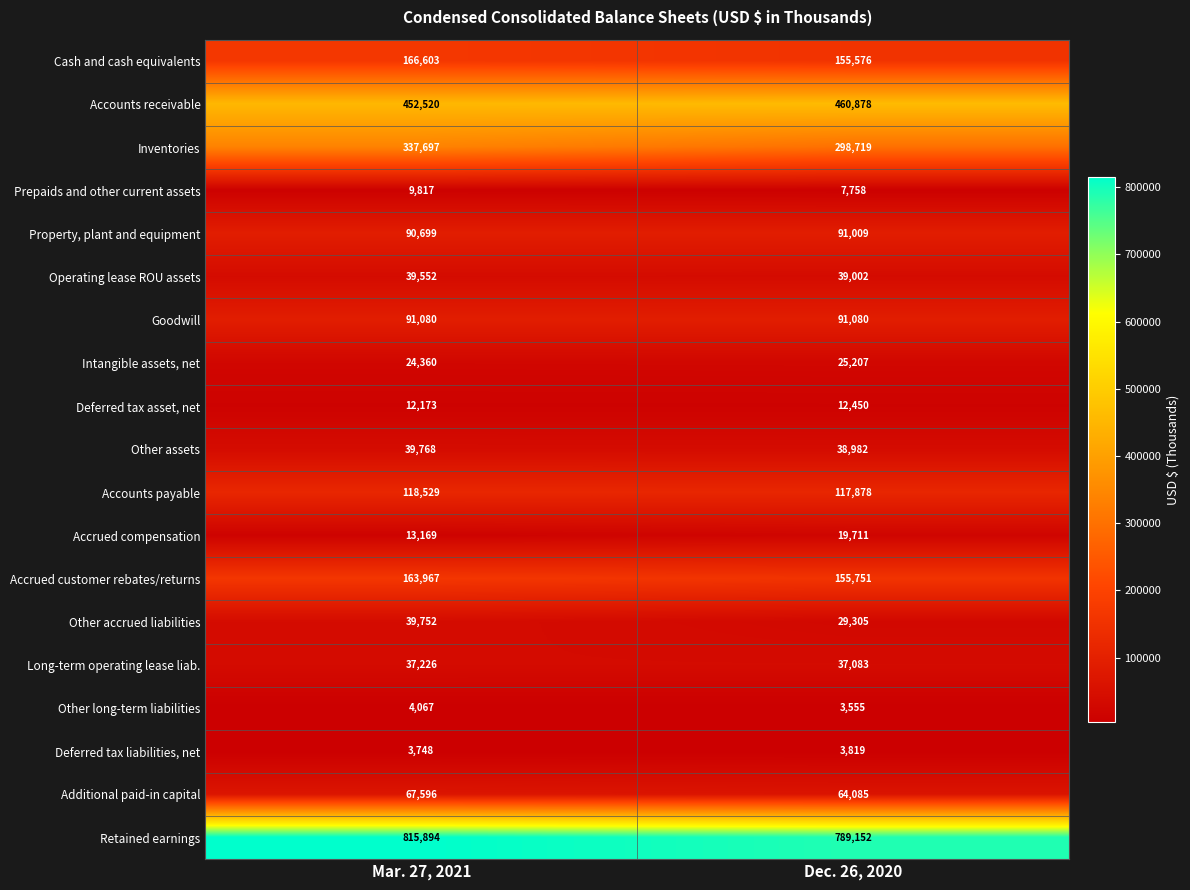

At which category does the chart reach its minimum across all series?

Dec. 26, 2020